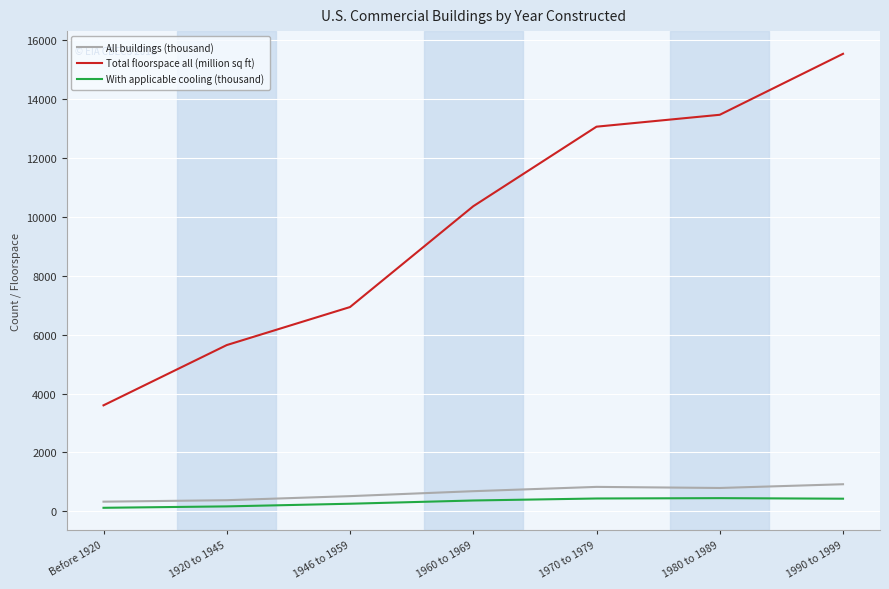

At which label is Total floorspace all (million sq ft) closest to 9567?

1960 to 1969